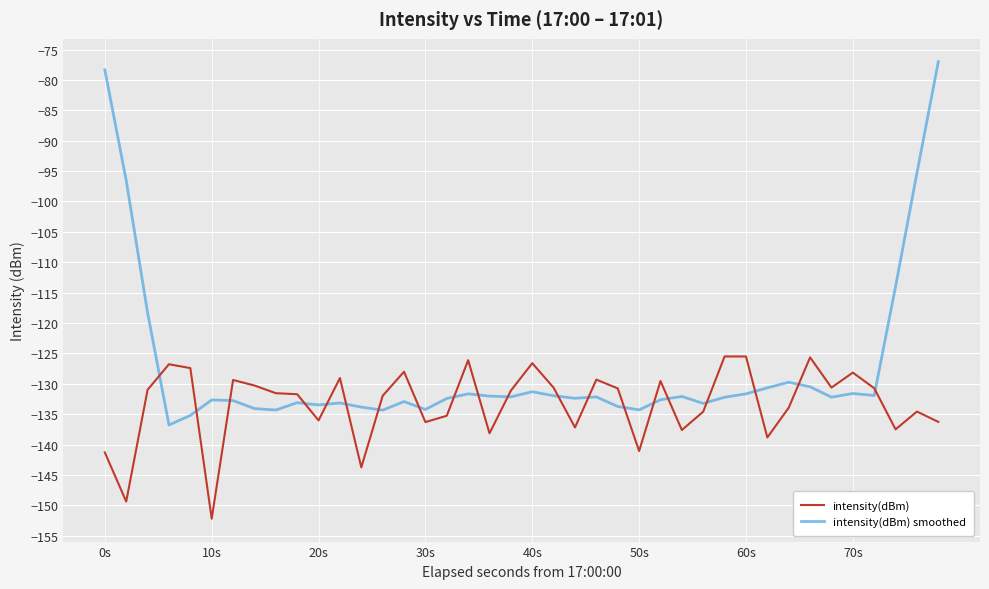

After their last crossing, which series has the higher values: intensity(dBm) or intensity(dBm) smoothed?

intensity(dBm) smoothed